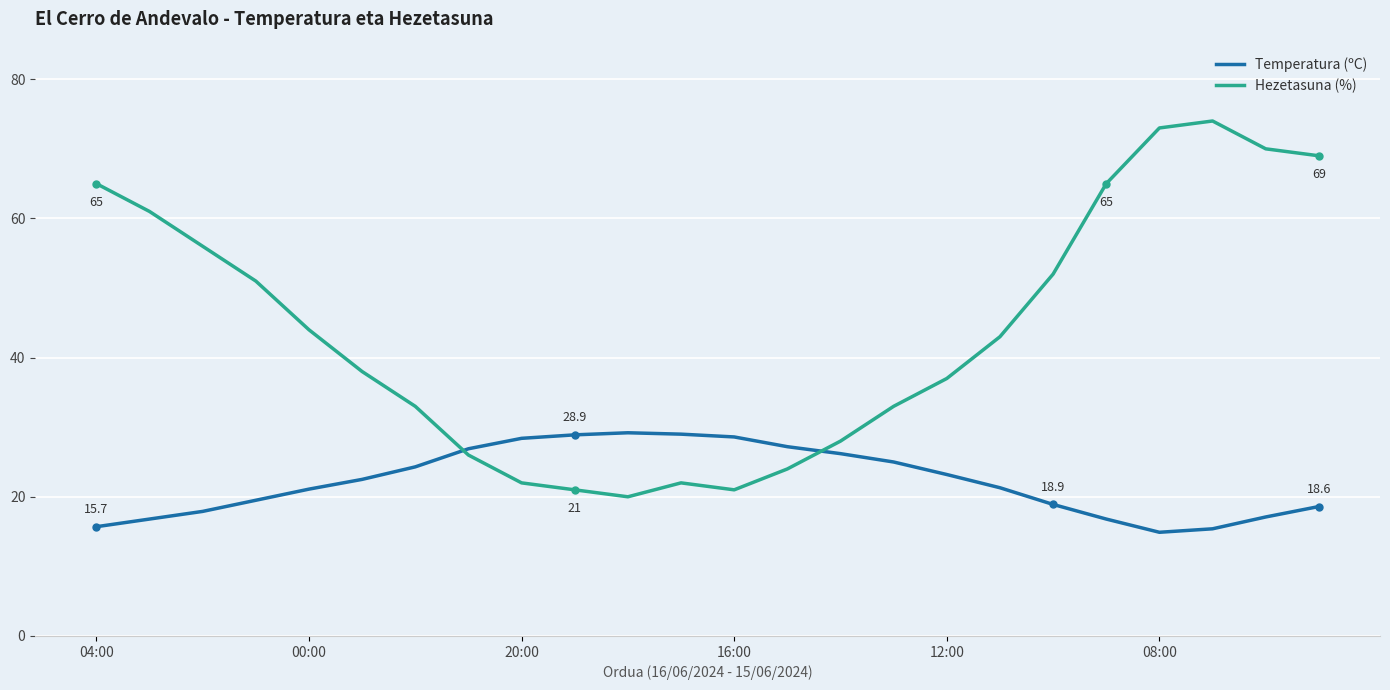

How many times do Temperatura (ºC) and Hezetasuna (%) cross each other?

2